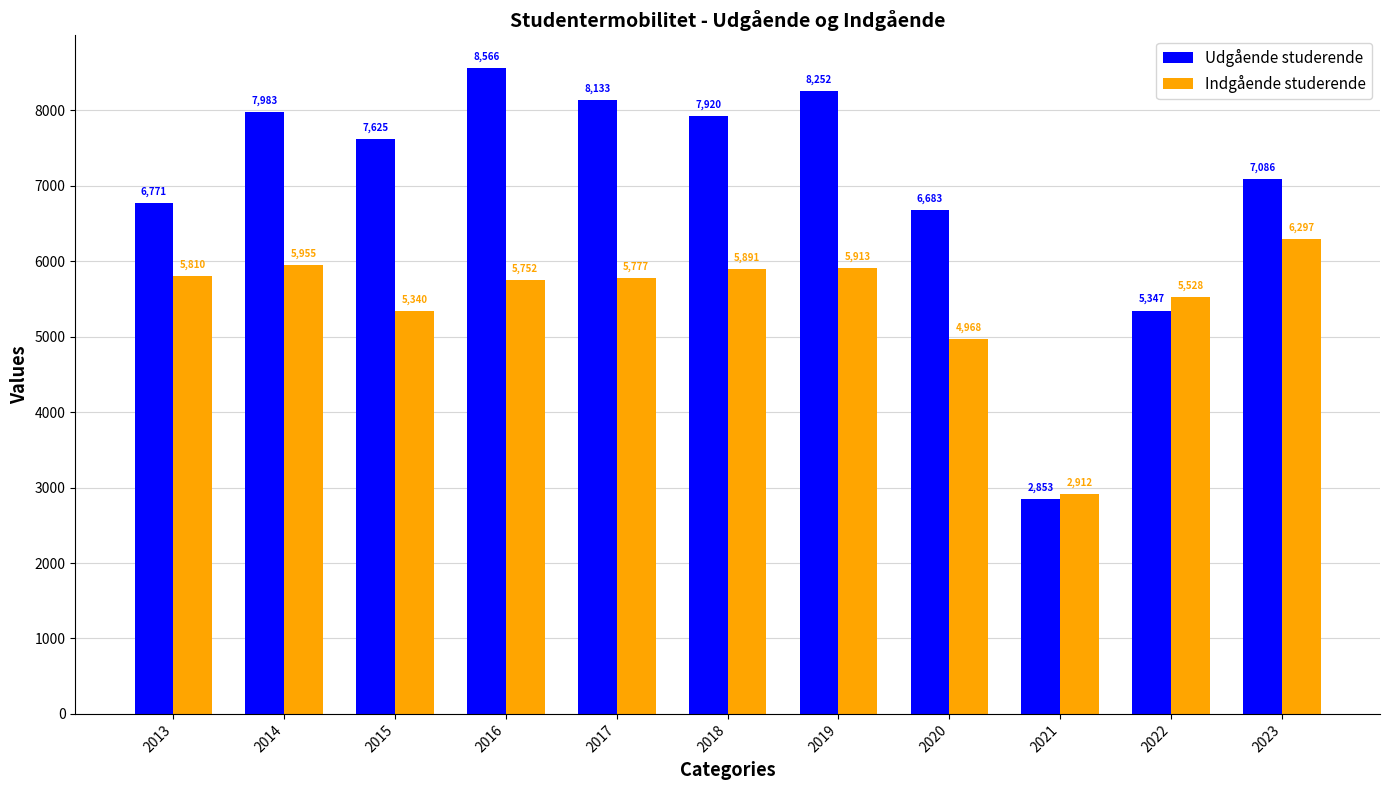

Reading left to right, extract all data points from this chart.

Udgående studerende: 2013=6771	2014=7983	2015=7625	2016=8566	2017=8133	2018=7920	2019=8252	2020=6683	2021=2853	2022=5347	2023=7086
Indgående studerende: 2013=5810	2014=5955	2015=5340	2016=5752	2017=5777	2018=5891	2019=5913	2020=4968	2021=2912	2022=5528	2023=6297